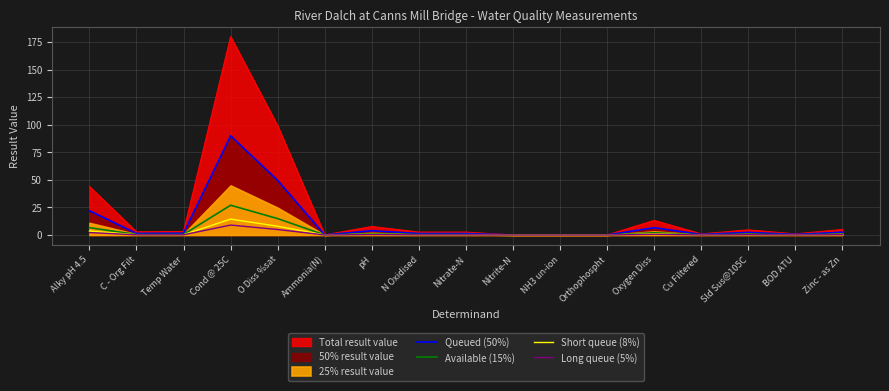

What is the difference between the highest and lowest values at Nitrate-N?

1.2